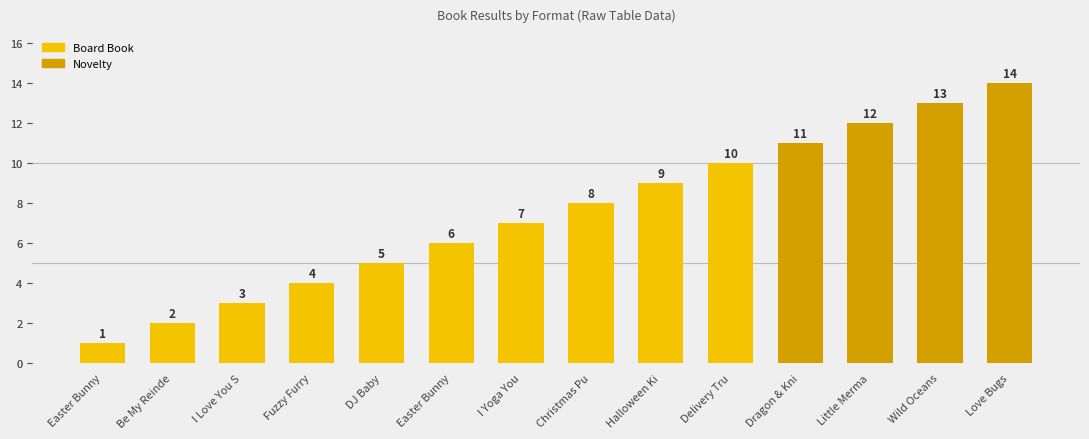

Which category has the lowest value across all series?

Easter Bunny